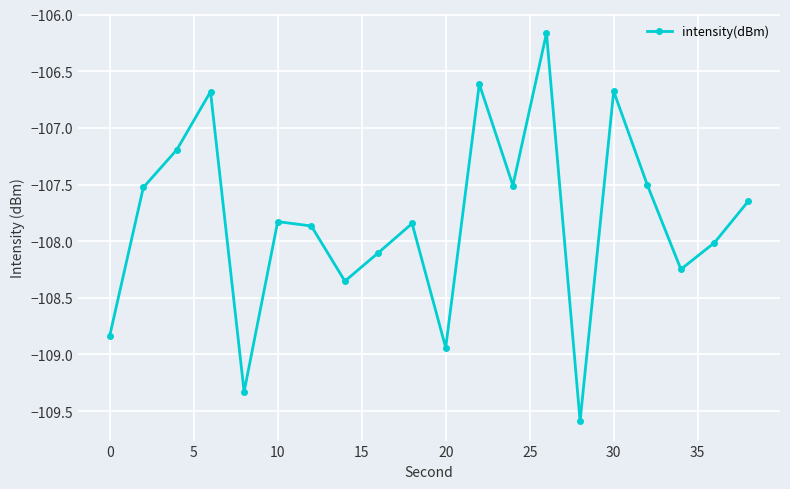

What is the difference between the maximum and minimum values?

3.4